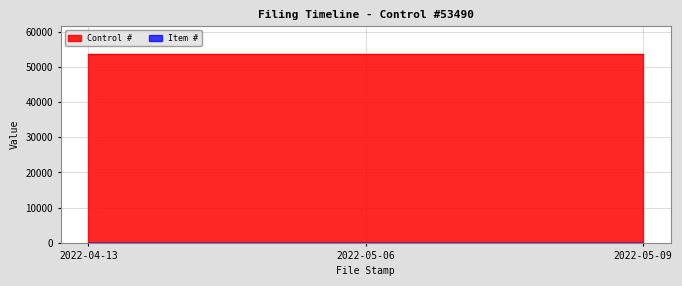

What is the minimum value shown in the chart?

1